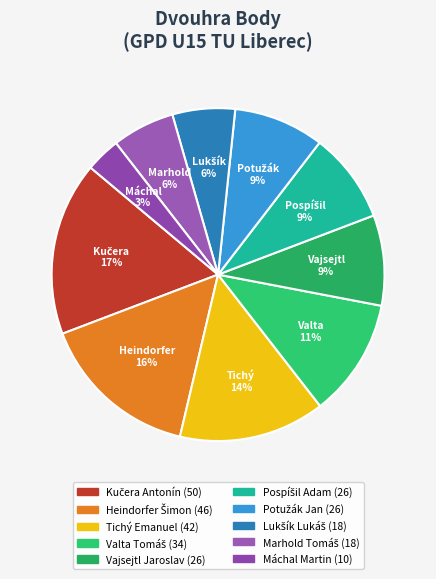

How many segments does this pie chart have?

10